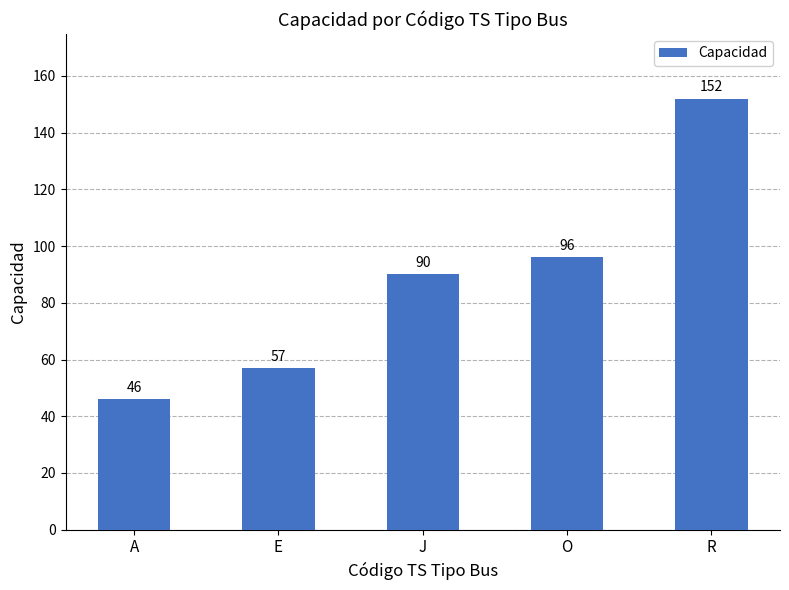

How many data points are less than 90?

2